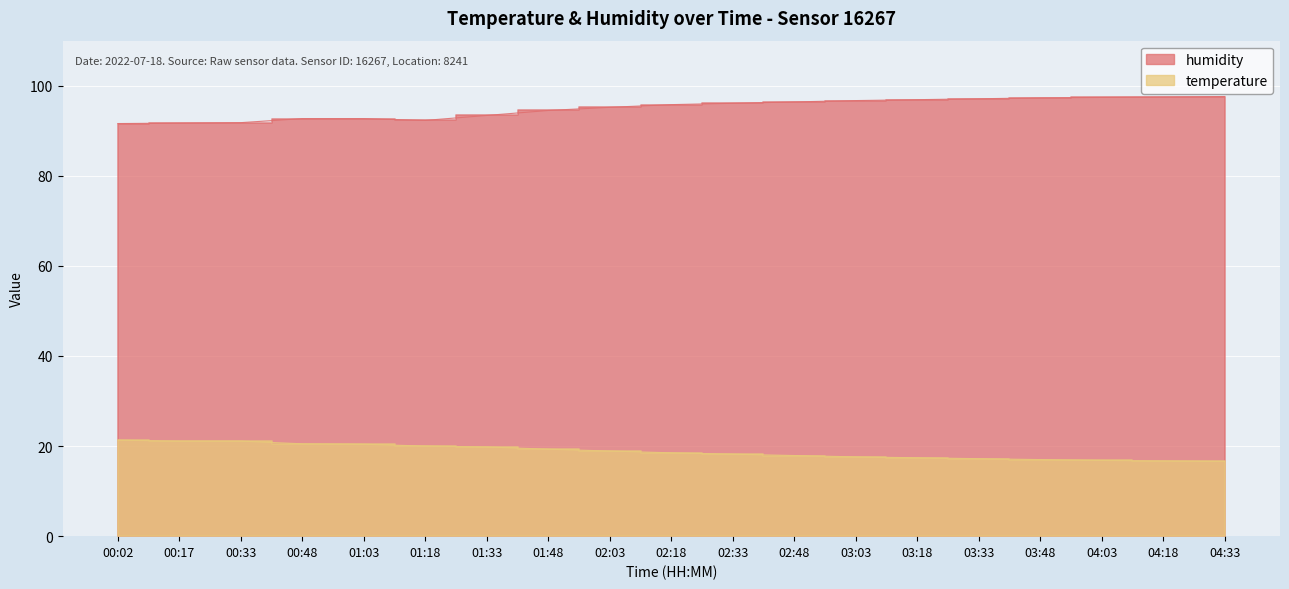

What is the difference between the maximum and minimum values in the temperature series?

4.7